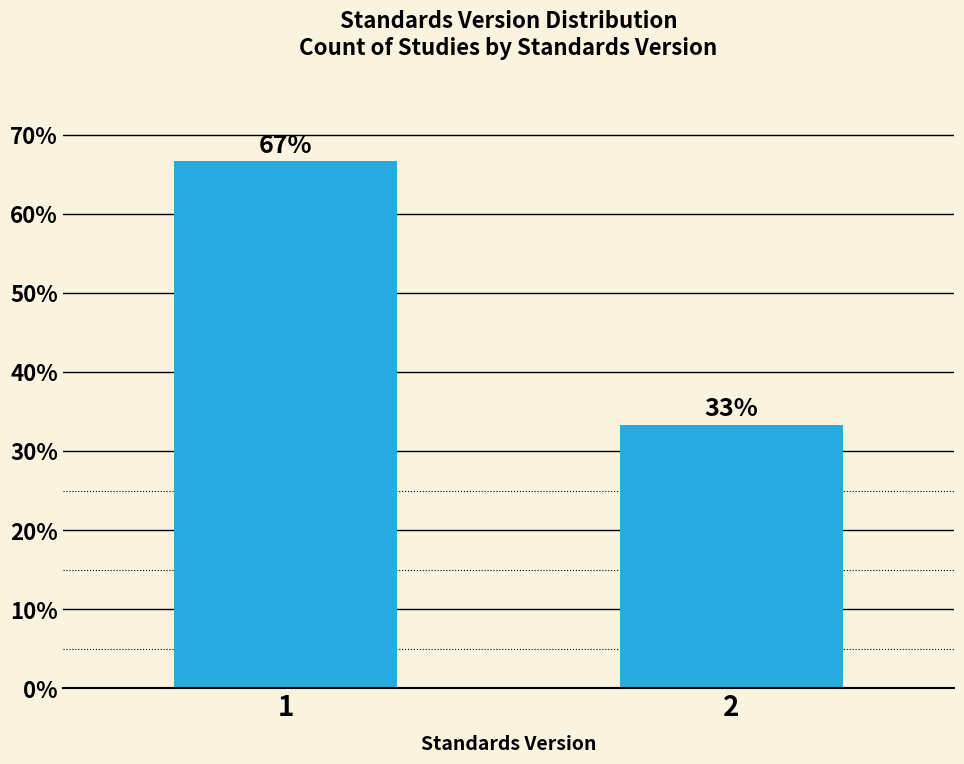

The chart shows a value of 66.7 at 1. True or false?

True